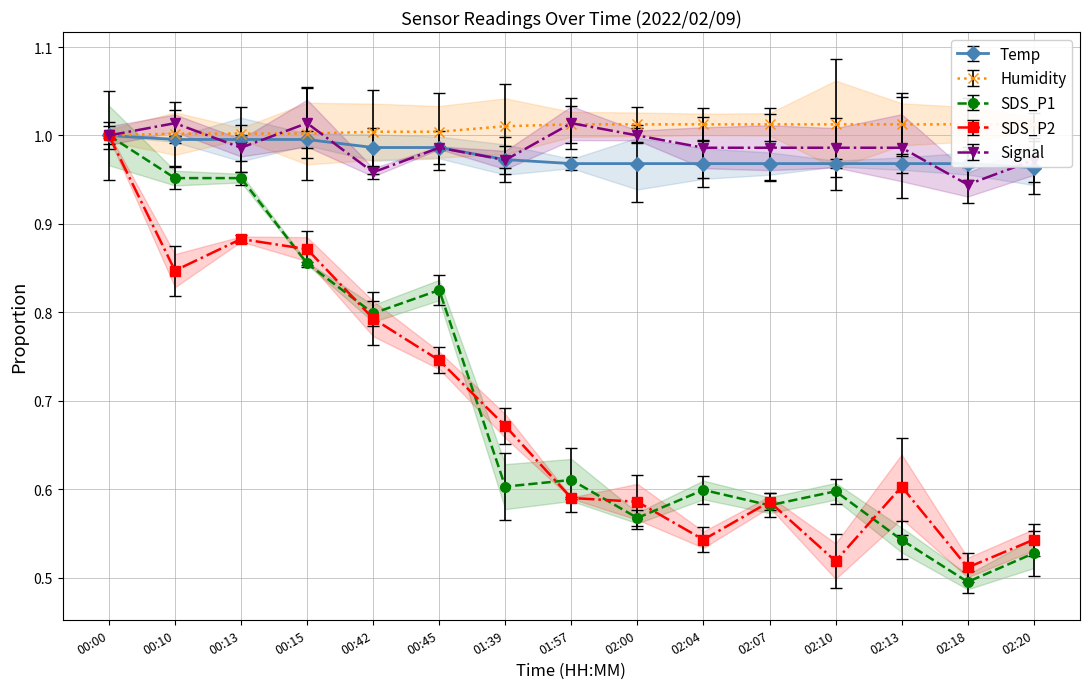

What is the label of the 4th point from the left?

00:15